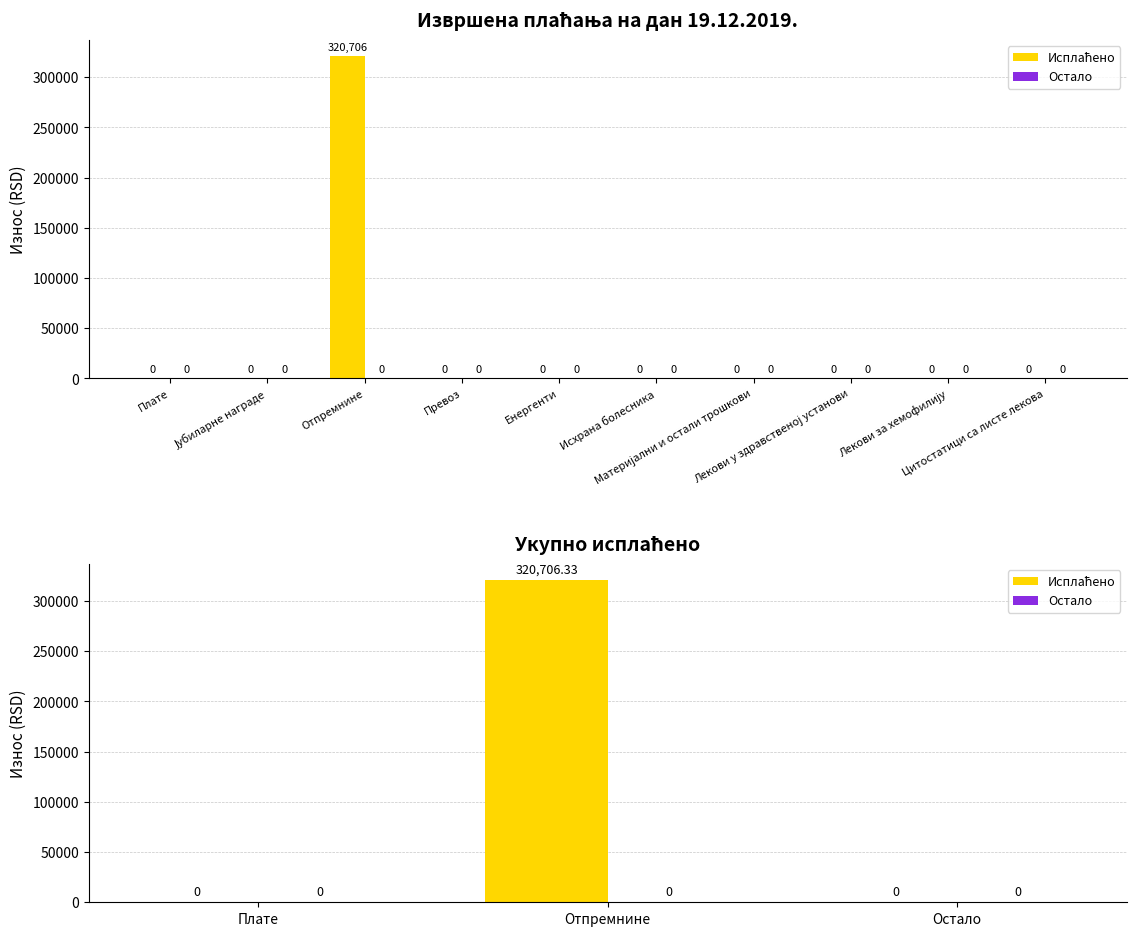

Reading right to left, transcribe all the data shown in this chart.

Исплаћено: 0.0	320706.3	0.0
Остало: 0.0	0.0	0.0